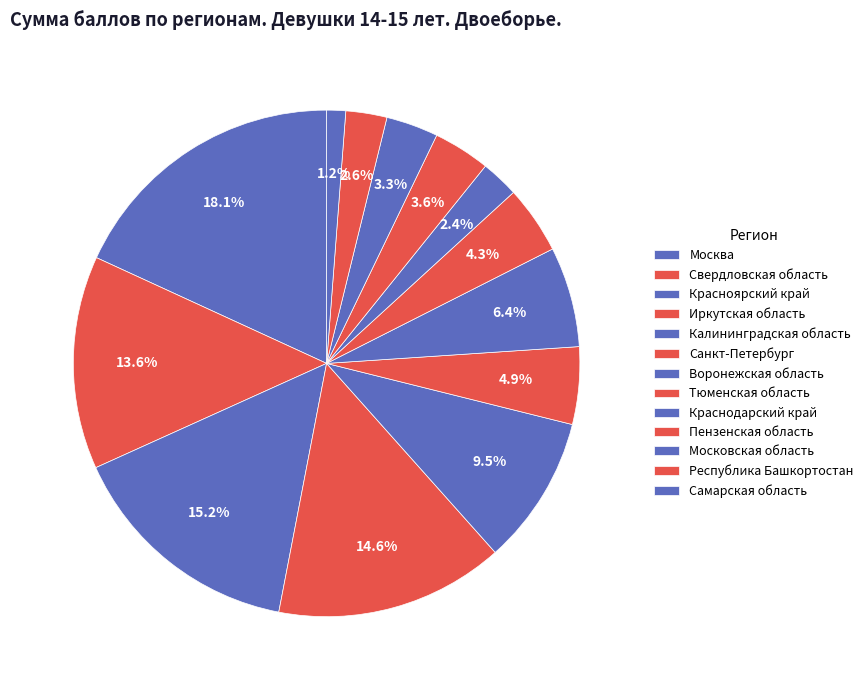

Does Московская область account for over 50% of the chart?

No